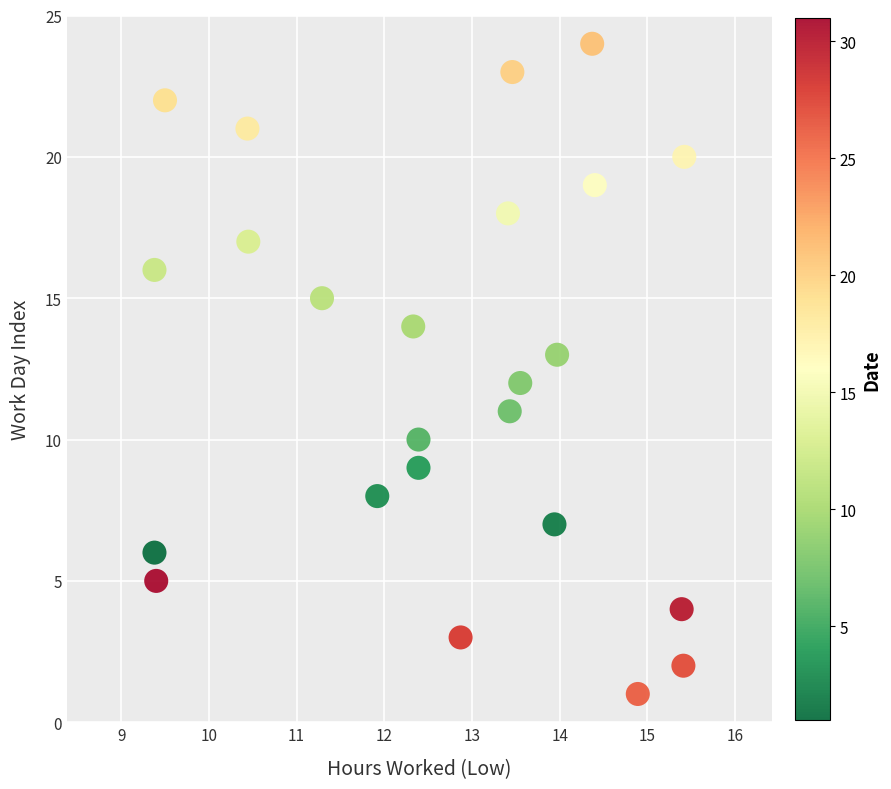

What is the range of Y values (max minus min)?

23